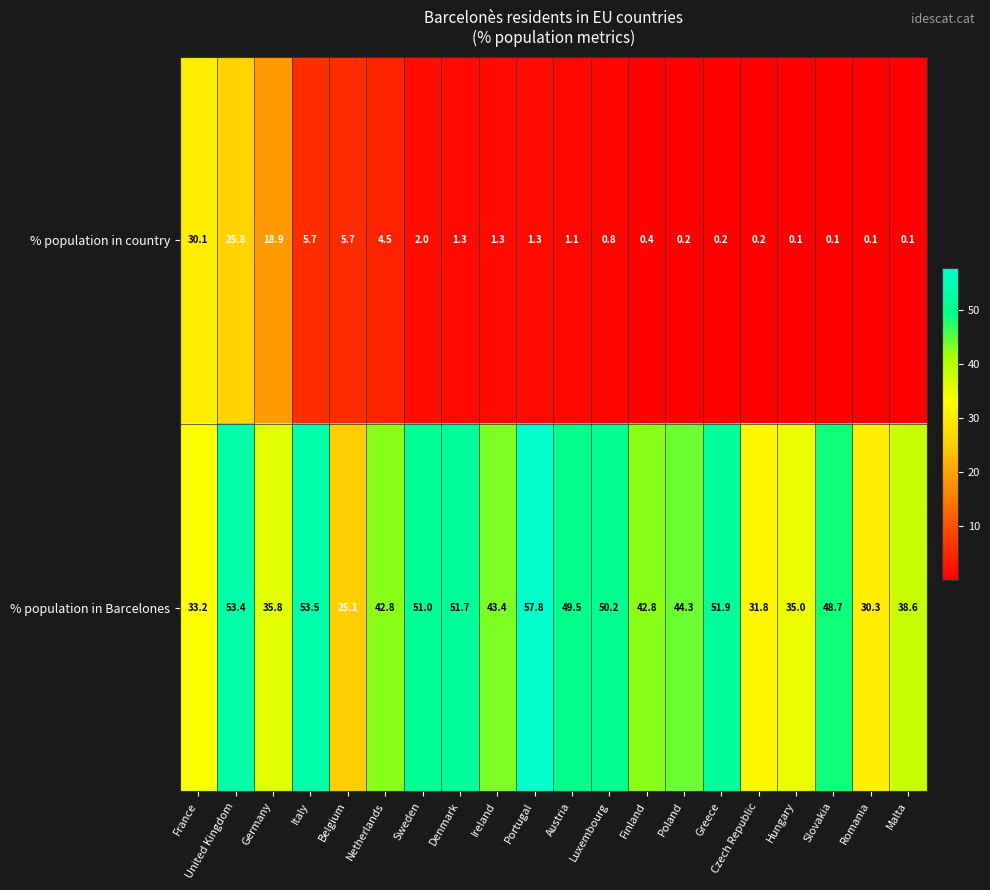

What is the maximum value for % population in country?

30.1